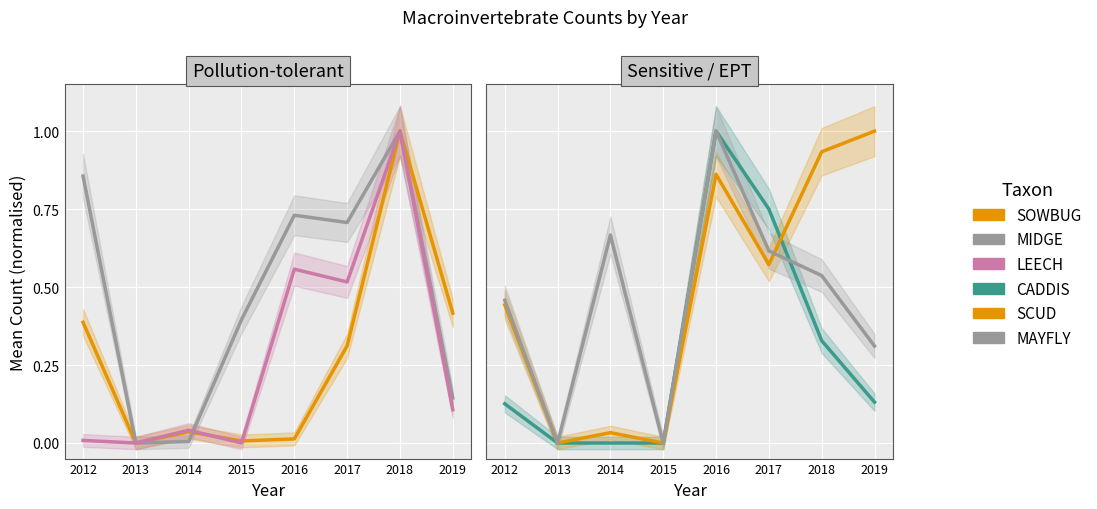

What is the total value across all series at 2019?

2.1